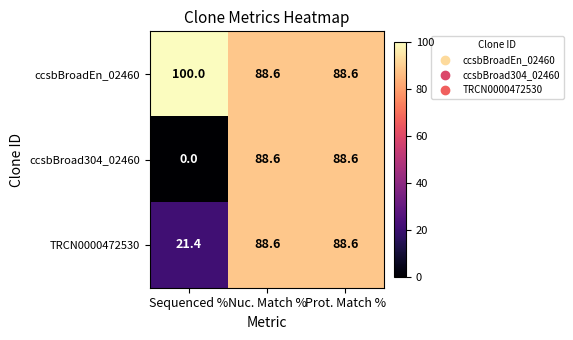

What is the difference between the highest and lowest values at Sequenced %?

100.0